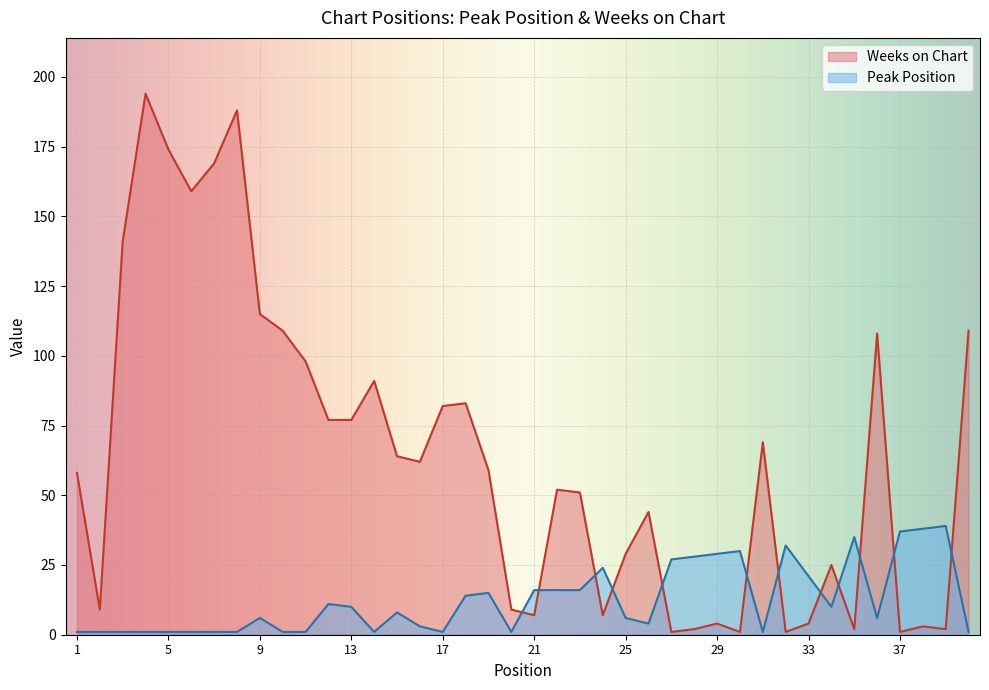

At which label does Peak Position reach its peak?

39